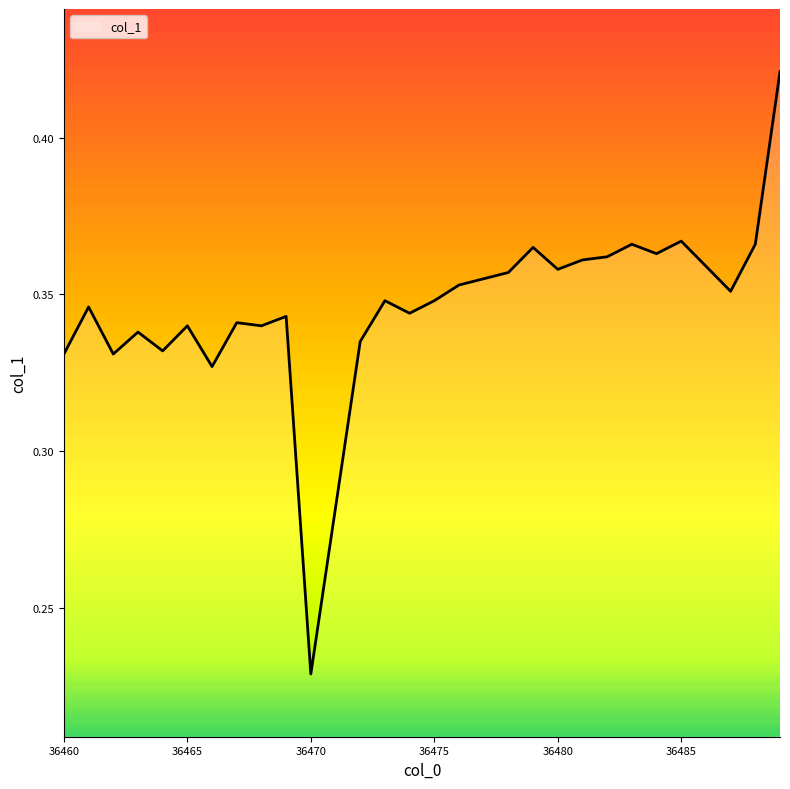

How many lines are shown in the chart?

1